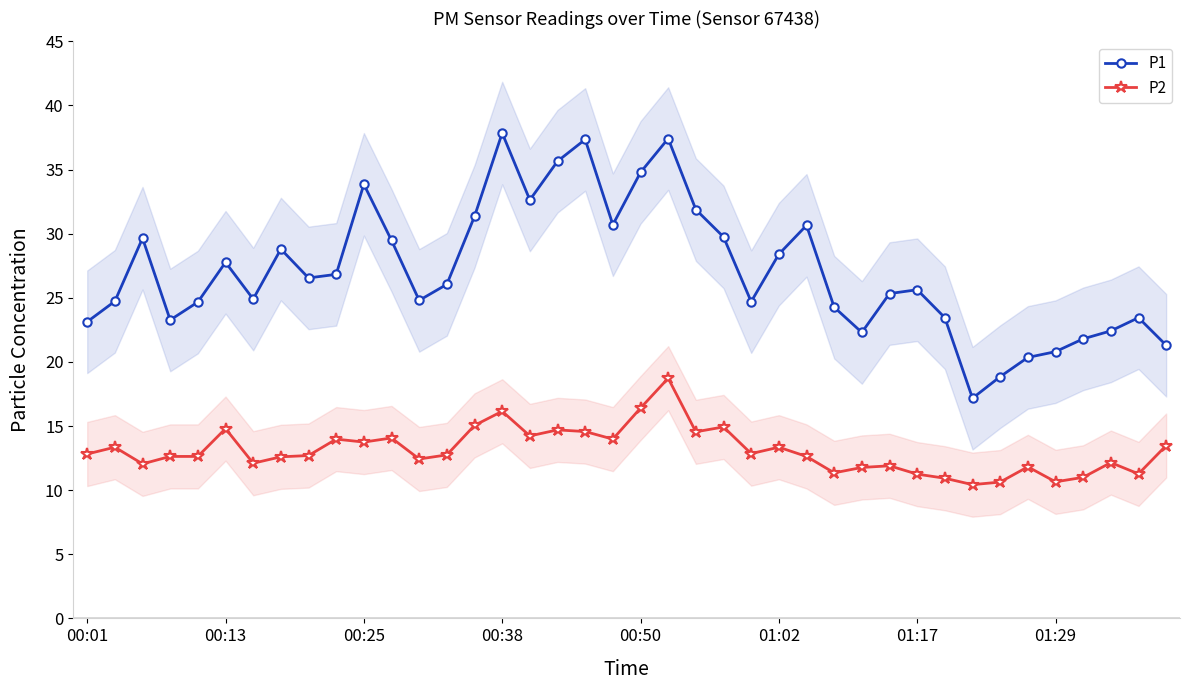

The P2 series shows 11.2 at 01:17. True or false?

True